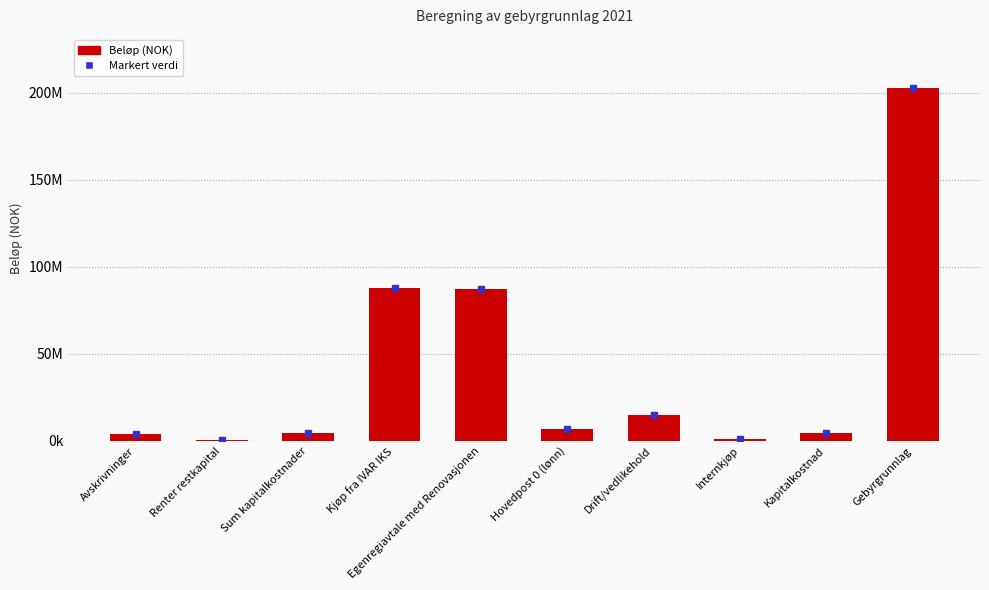

The chart shows a value of 7361454 at Kapitalkostnad. True or false?

False